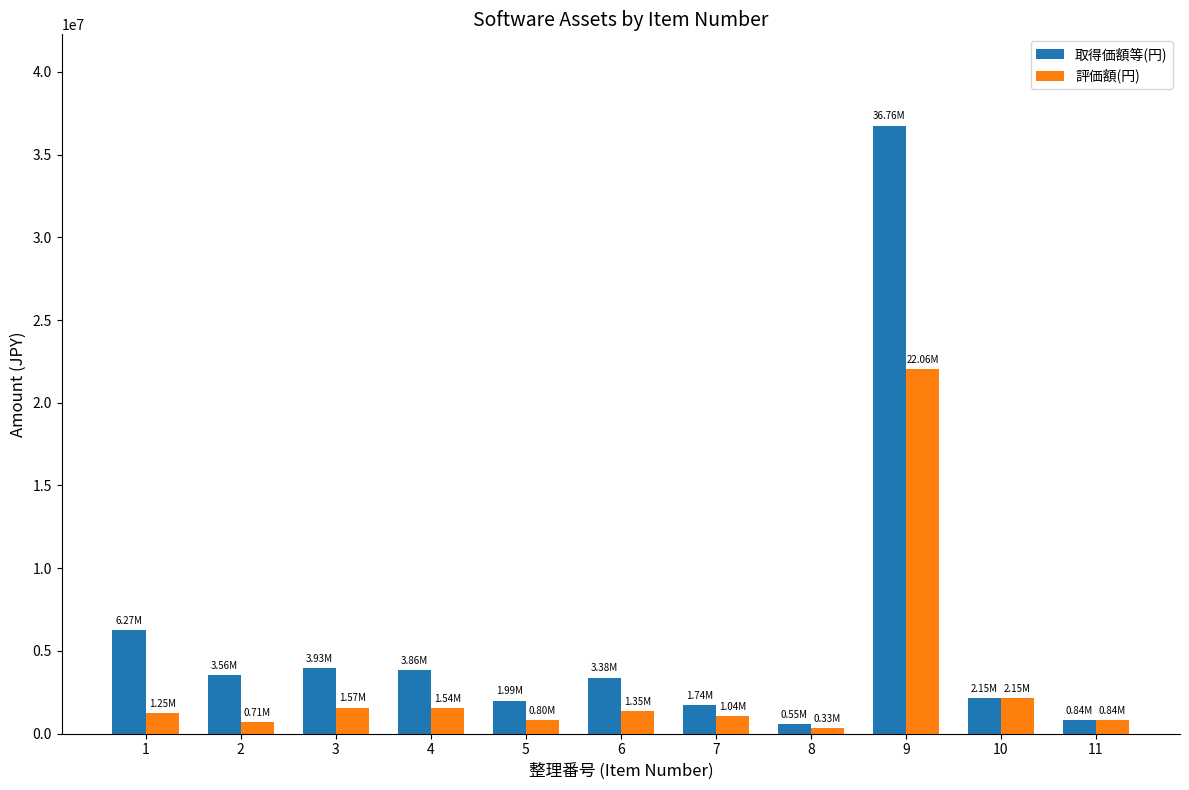

What is the difference between the 取得価額等(円) values at 11 and 4?

3025000